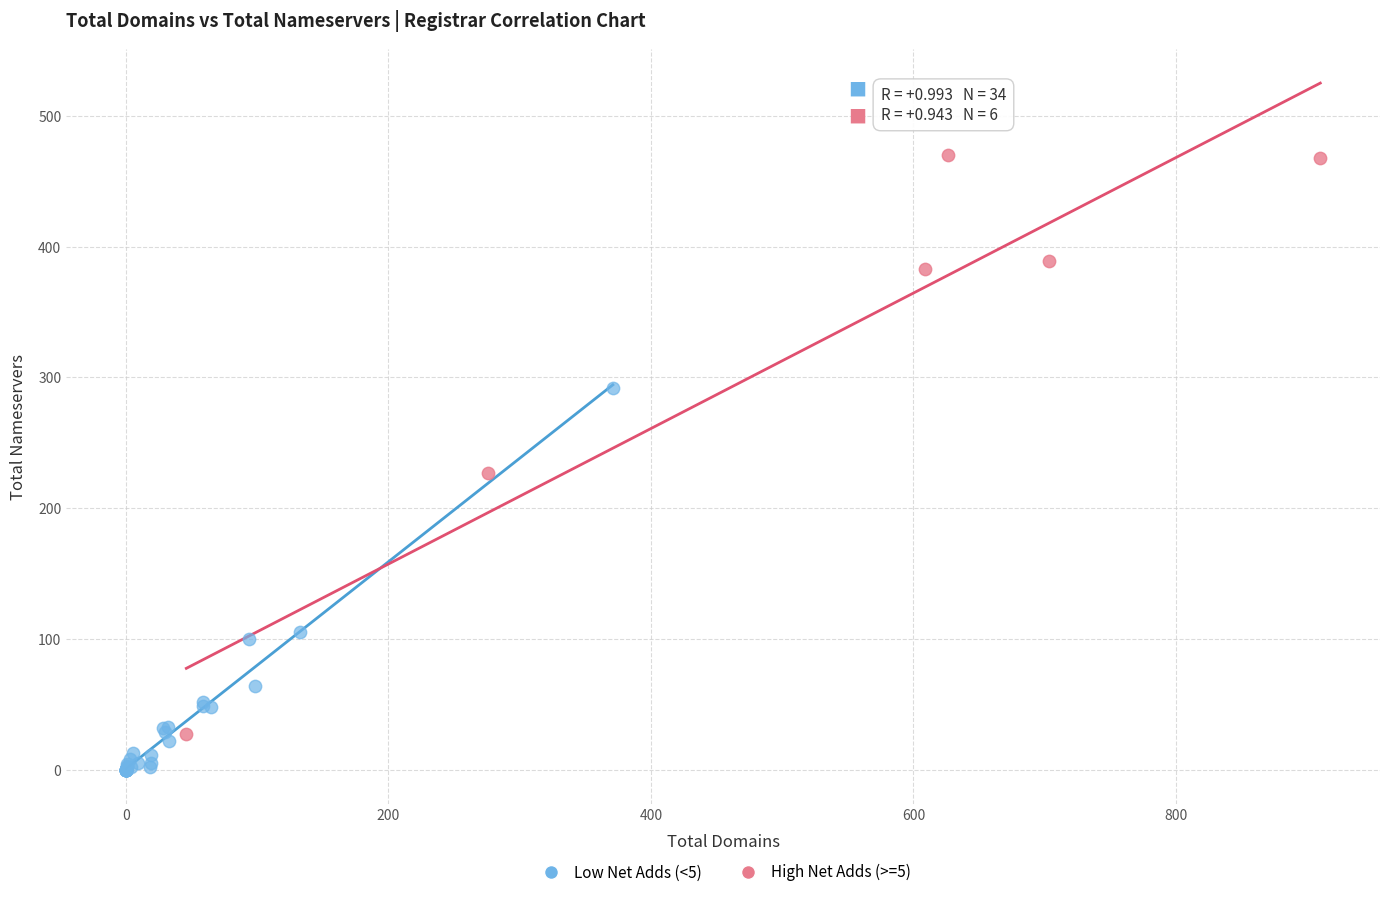

Which series has the largest Y range (max minus min)?

High Net Adds (>=5)